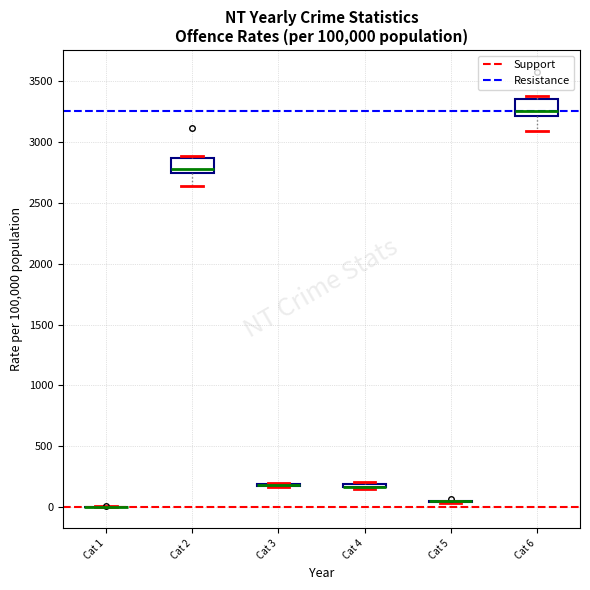

Where does the median line of the box for Cat 2 sit on the y-axis? The values are not printed on the chart, so give them approximately, as read against the axis.

2800